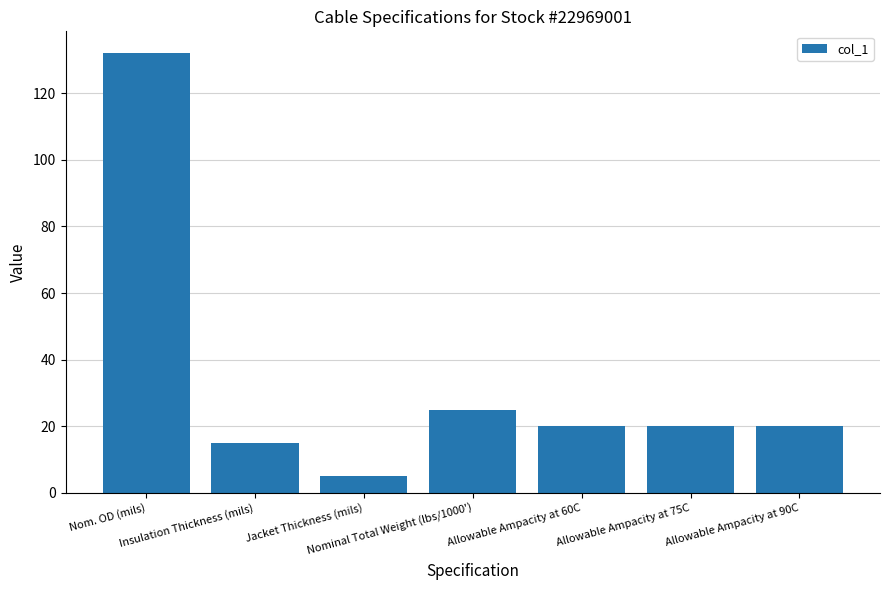

What is the change in value from Insulation Thickness (mils) to Jacket Thickness (mils)?

-10